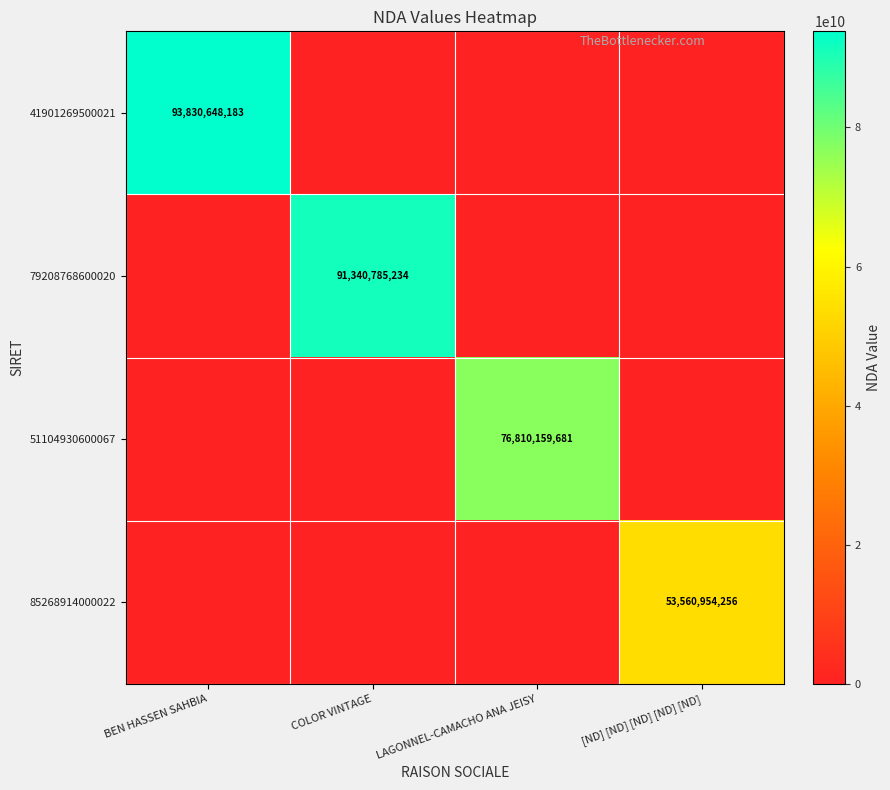

Is it true that 79208768600020 equals 91340785234 at COLOR VINTAGE?

True